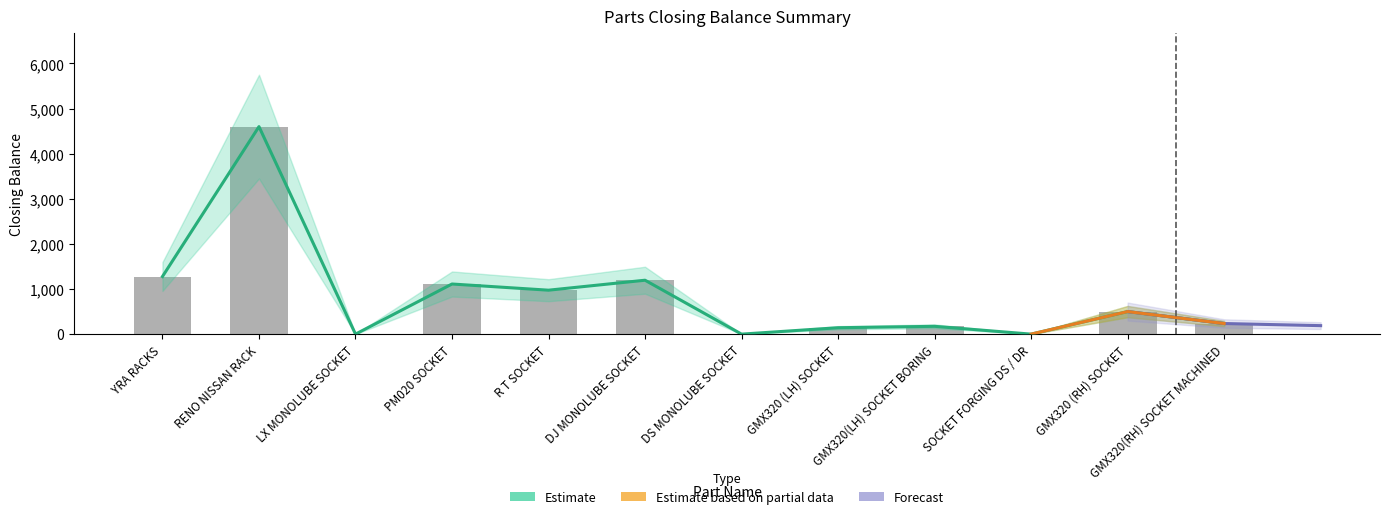

What is the label of the 8th bar from the right?

R T SOCKET